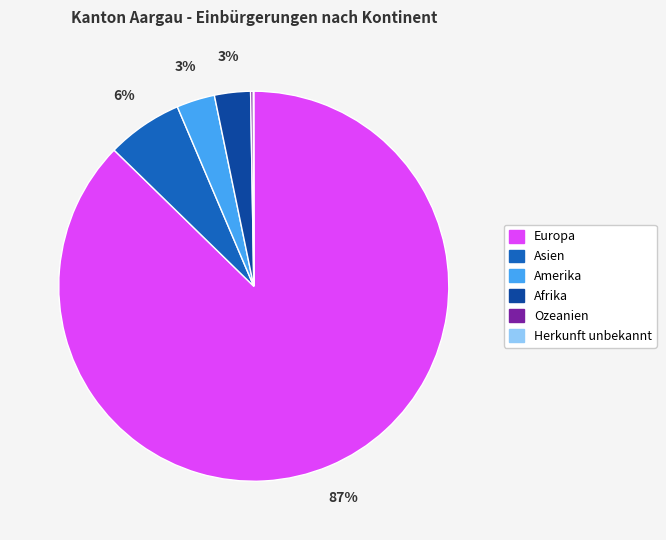

To the nearest percent, what percentage of the pie is Asien?

6%